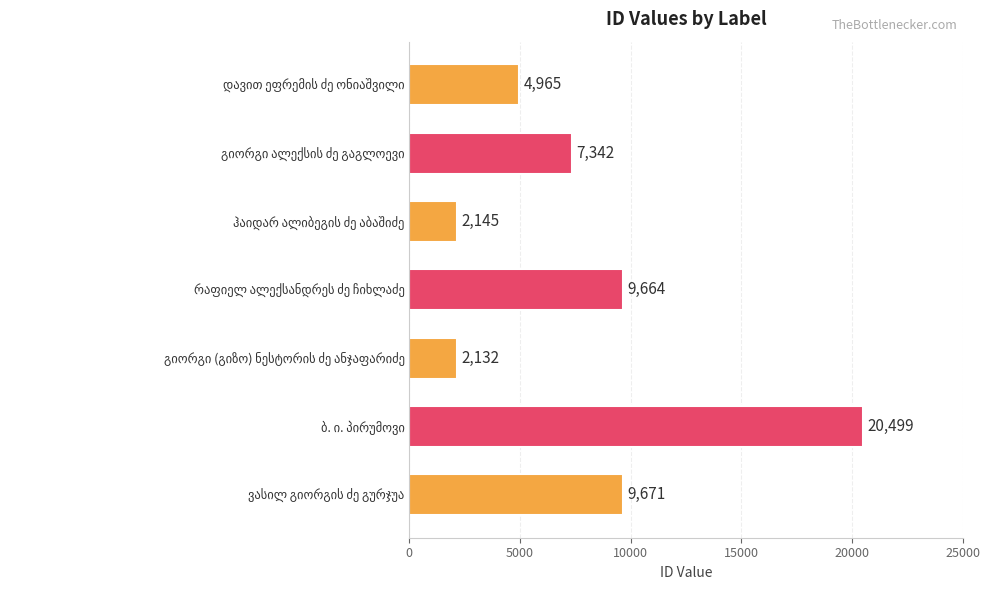

Reading top to bottom, list all the values displayed in this chart.

4965	7342	2145	9664	2132	20499	9671